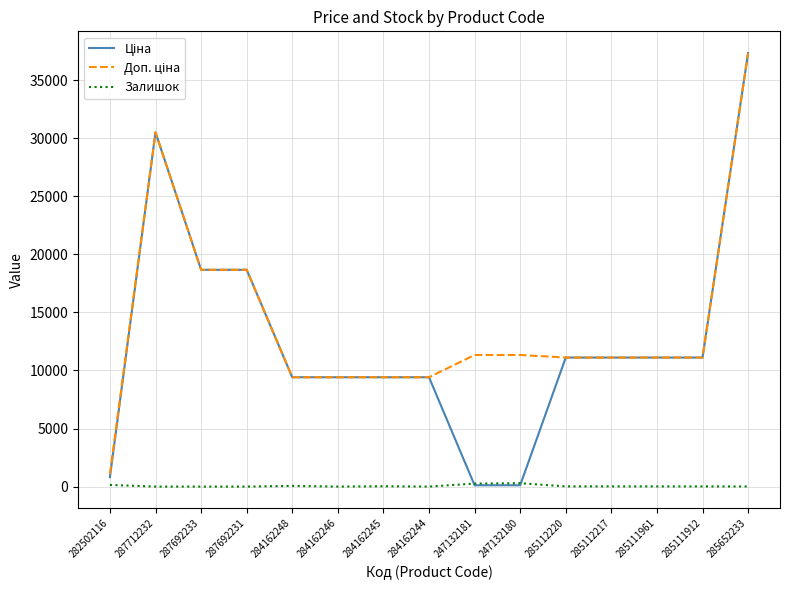

What is the maximum value shown in the chart?

37343.0